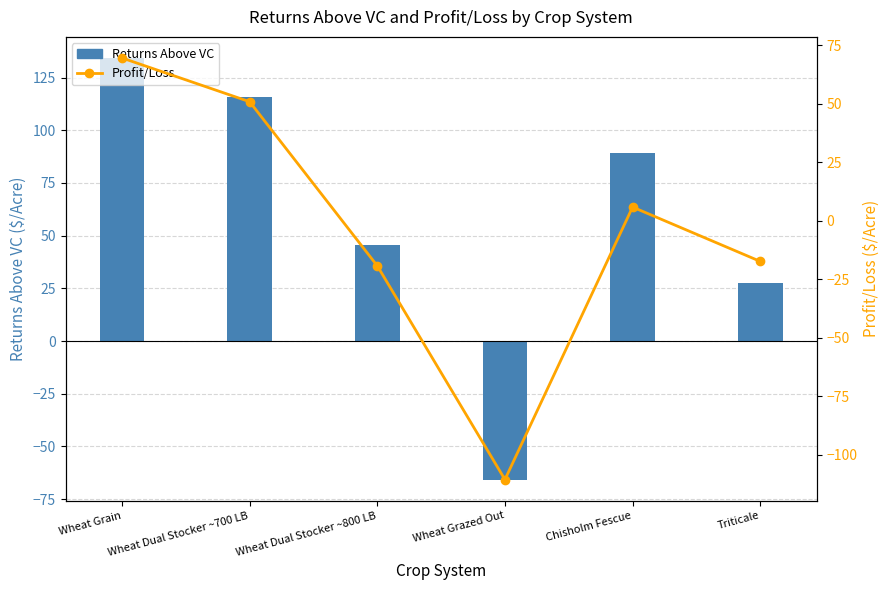

What is the maximum value for Returns Above VC?

134.3